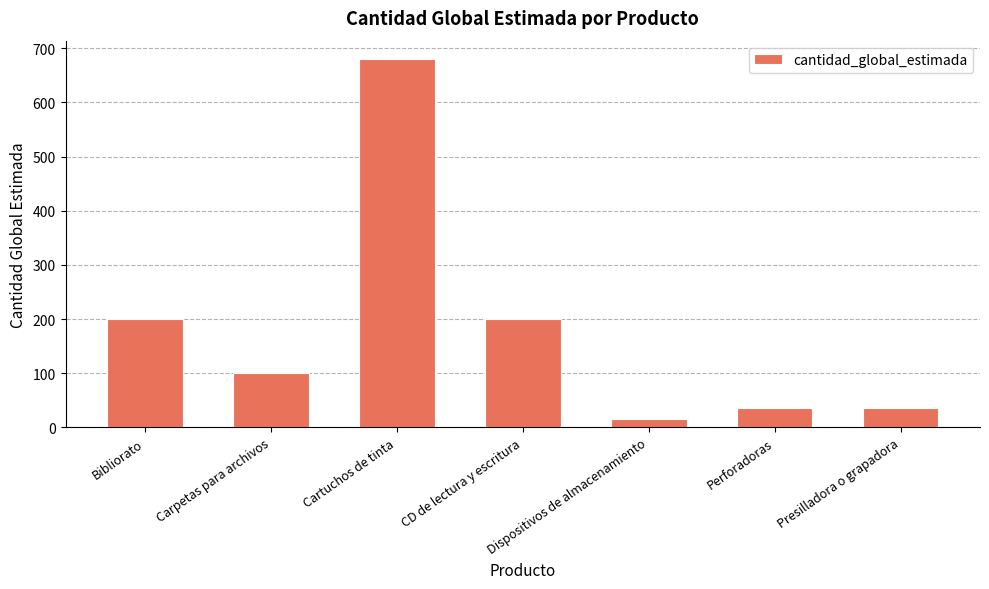

The value at Dispositivos de almacenamiento is 15. True or false?

True